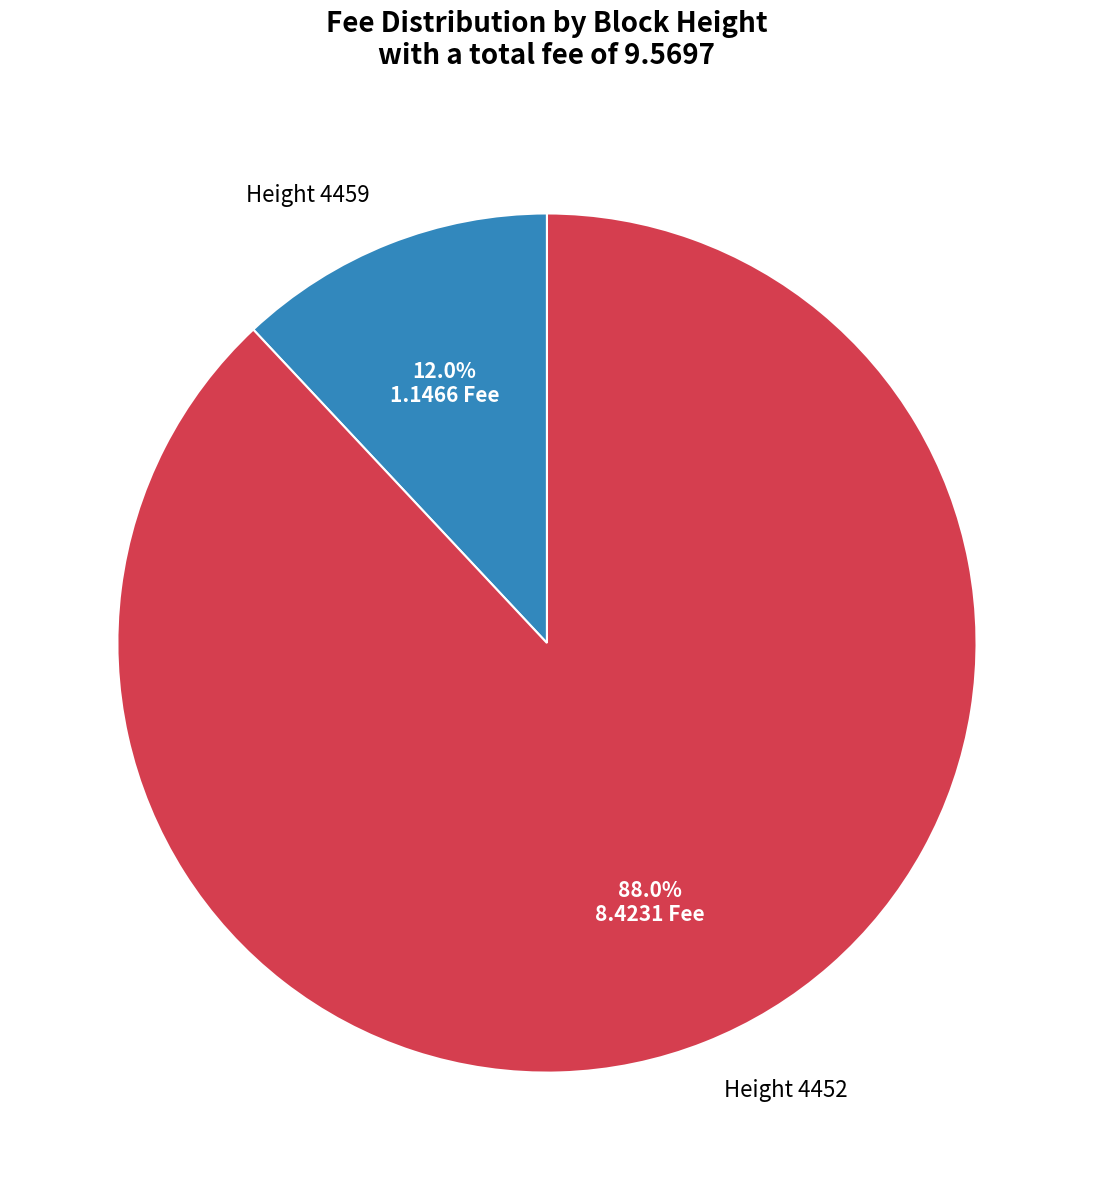

Which category accounts for the majority?

Height 4452